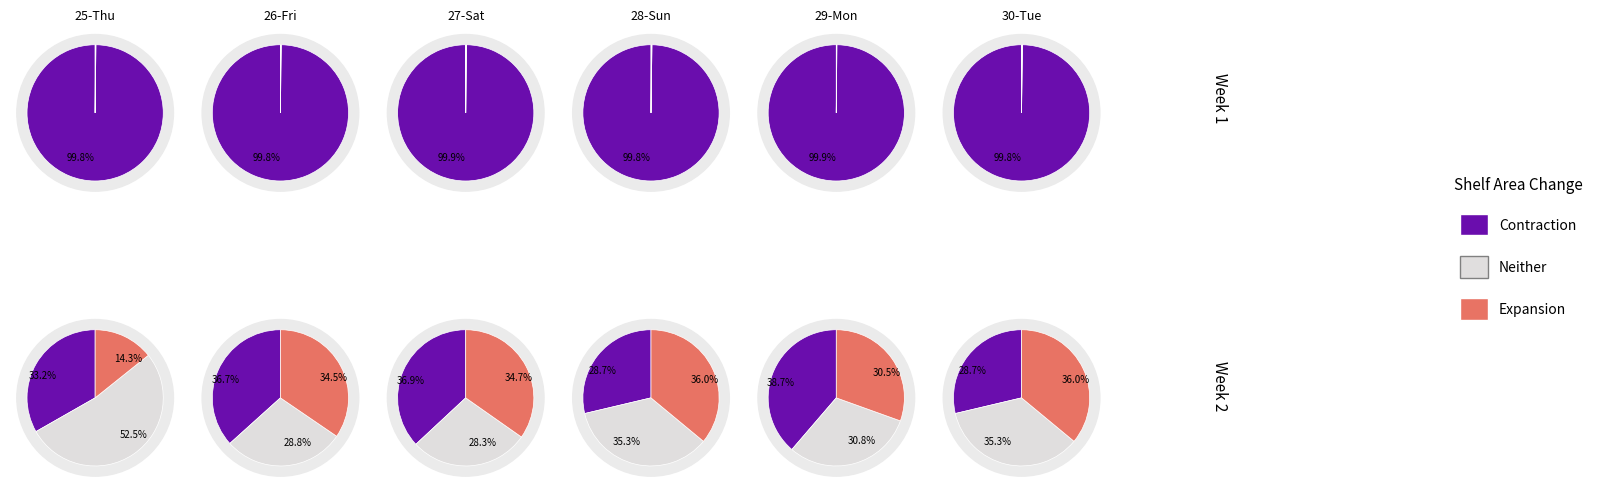

True or false: 25-Thu accounts for 20% of the total.

True